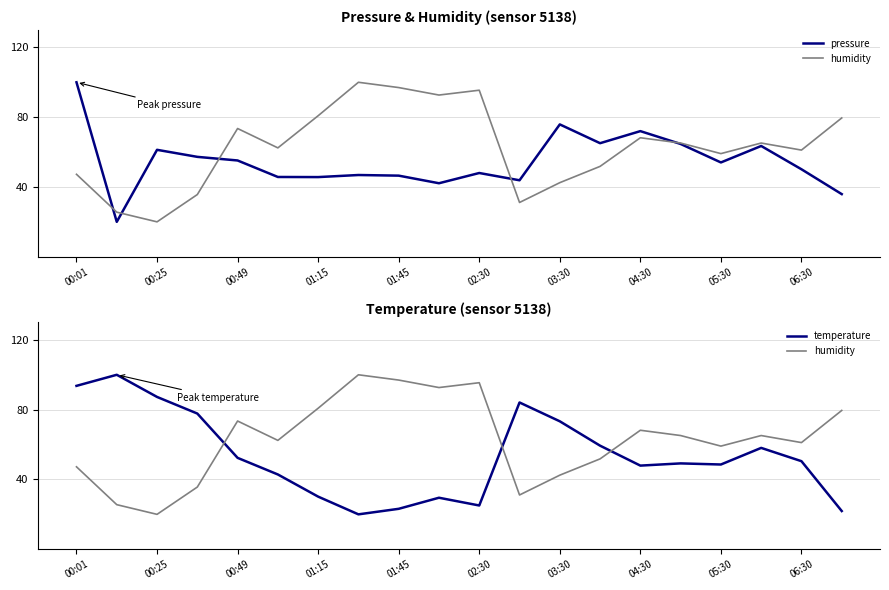

Is it true that pressure equals 65.1 at 13?

True